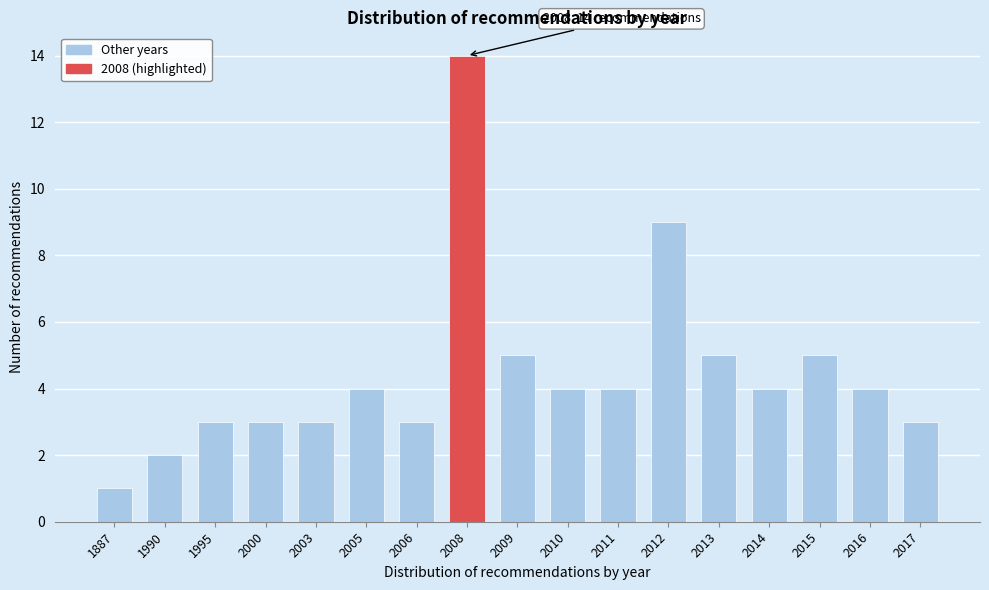

Reading right to left, list all the values displayed in this chart.

3	4	5	4	5	9	4	4	5	14	3	4	3	3	3	2	1